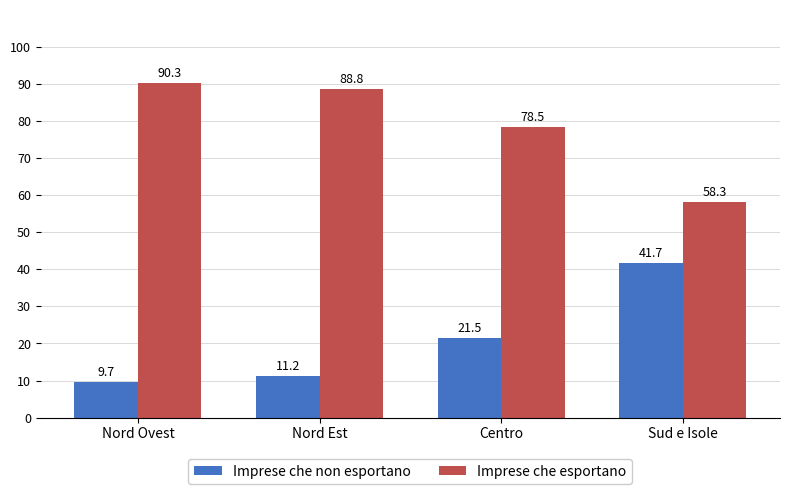

How many values in the Imprese che esportano series are below 88?

2